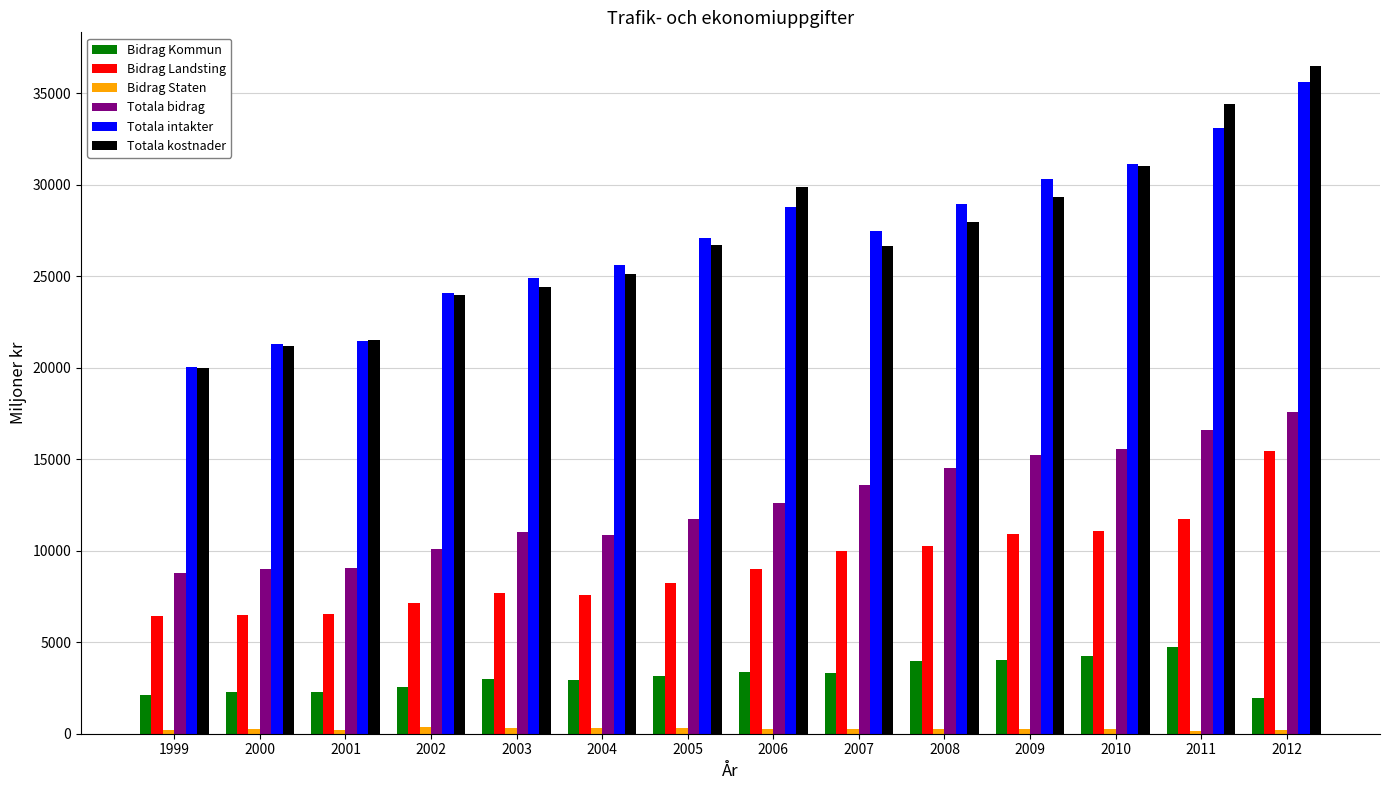

What is the minimum value for Bidrag Kommun?

1951.1